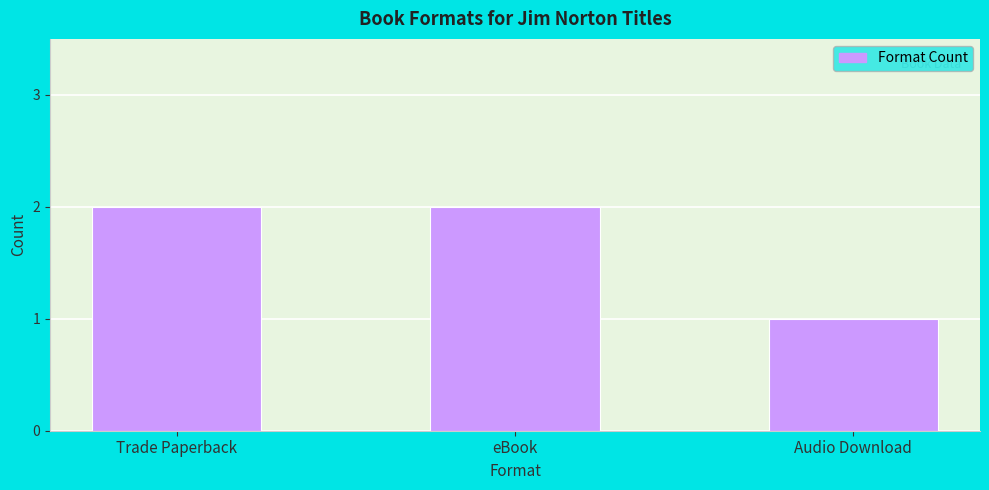

What position from the left is eBook?

2